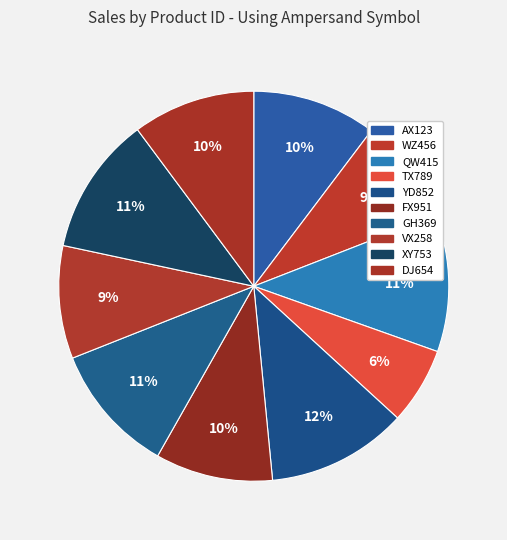

How many segments does this pie chart have?

10